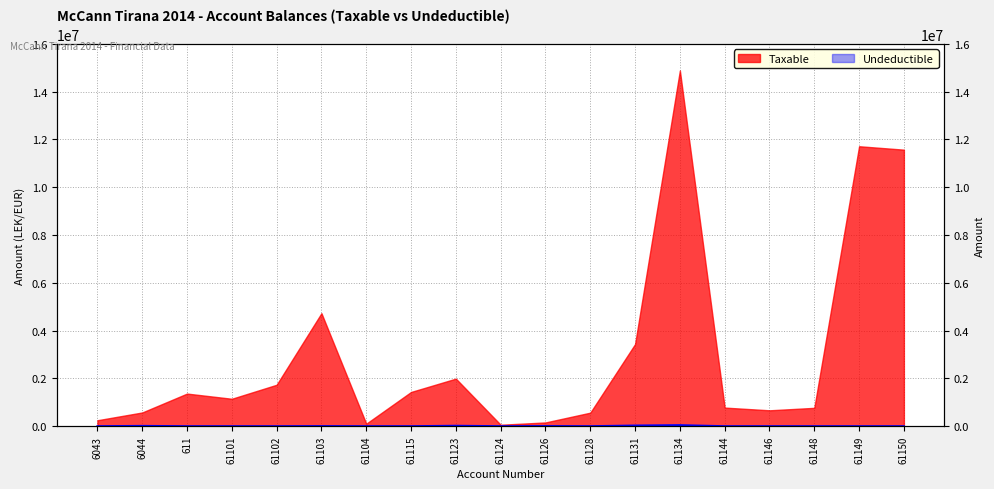

What is the label of the 4th point from the right?

61146